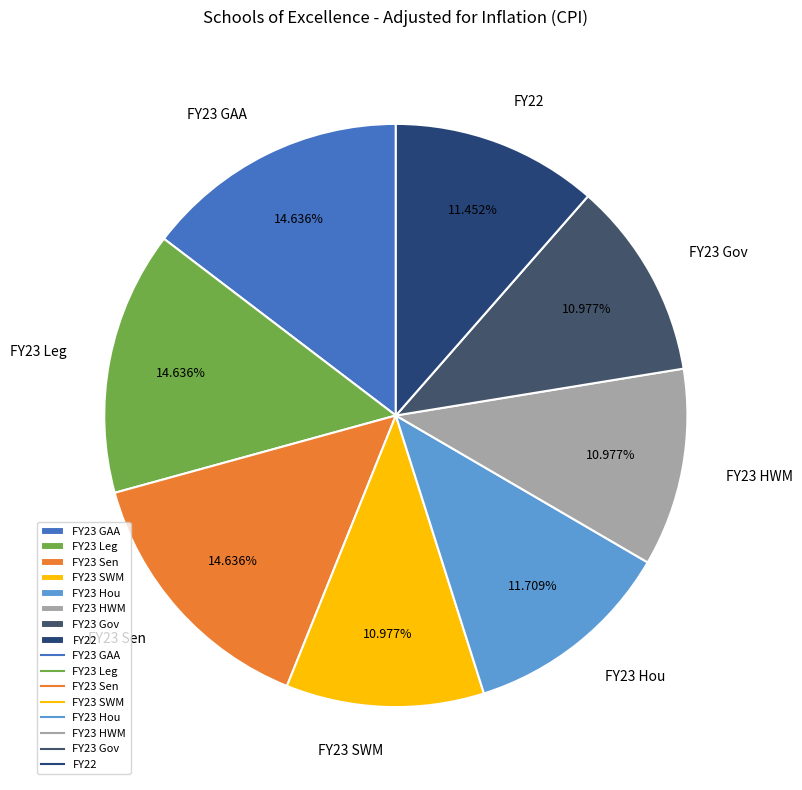

To the nearest percent, what percentage of the pie is FY23 Sen?

15%